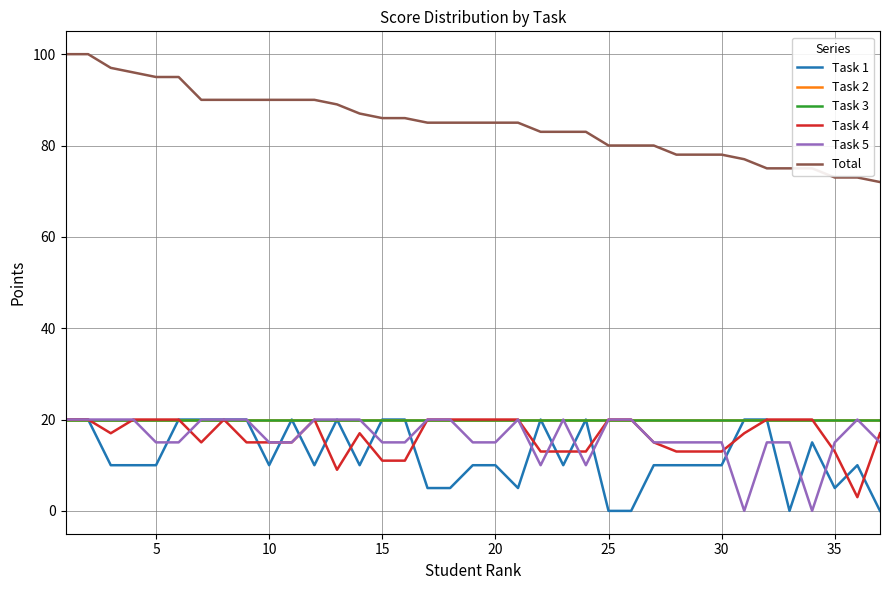

How many intersections are there between Task 4 and Task 5?

6